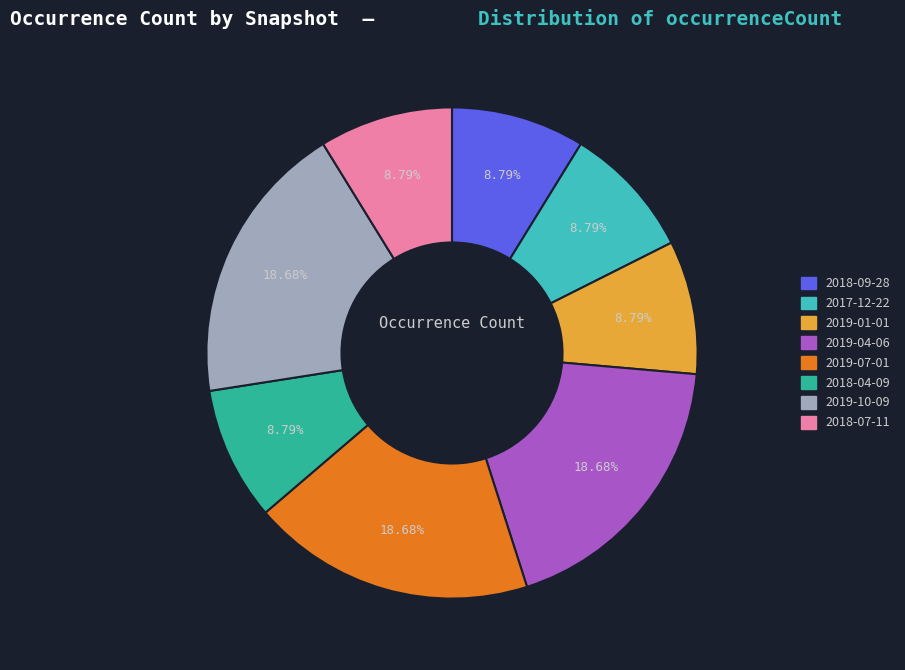

To the nearest percent, what is the difference between the 2019-10-09 and 2019-01-01 slice percentages?

10%